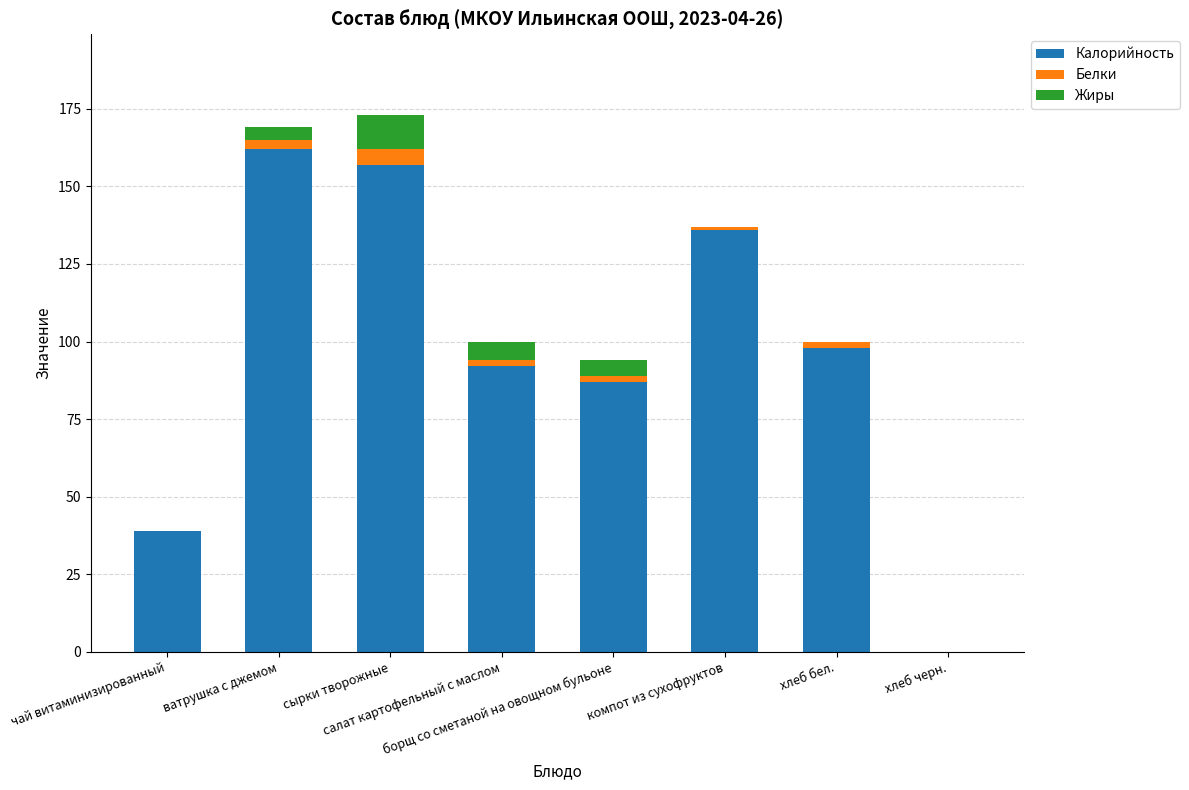

Are the bars horizontal?

No